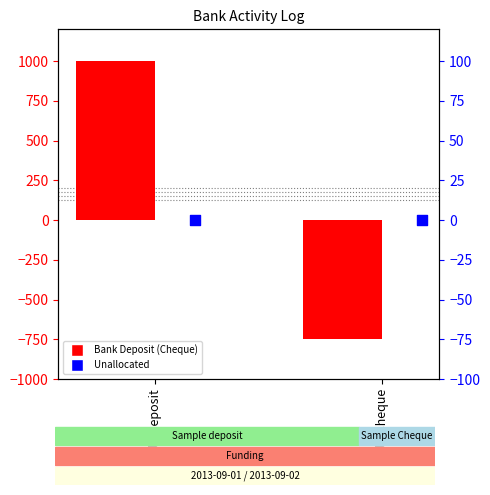

At which category is the sum across all series the highest?

Sample deposit